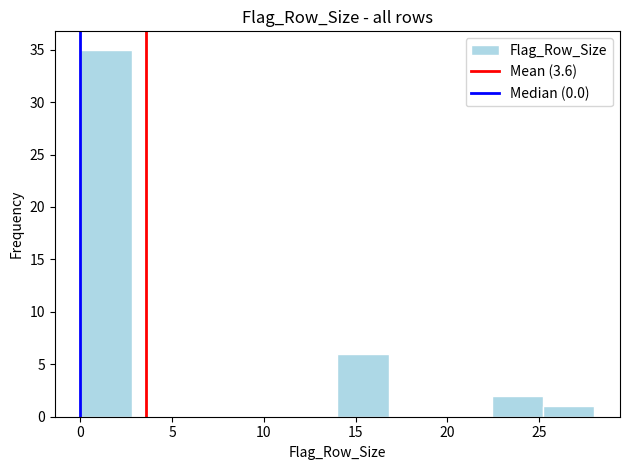

Reading left to right, list every bar in this chart as the range it spans on the x-axis followed by its height. Neither the bar edges nor the heights are printed on the chart, so give them approximately, as read against the axes.

0.0 to 2.8: 35
2.8 to 5.6: 0
5.6 to 8.4: 0
8.4 to 11.2: 0
11.2 to 14.0: 0
14.0 to 16.8: 6
16.8 to 19.6: 0
19.6 to 22.4: 0
22.4 to 25.2: 2
25.2 to 28.0: 1